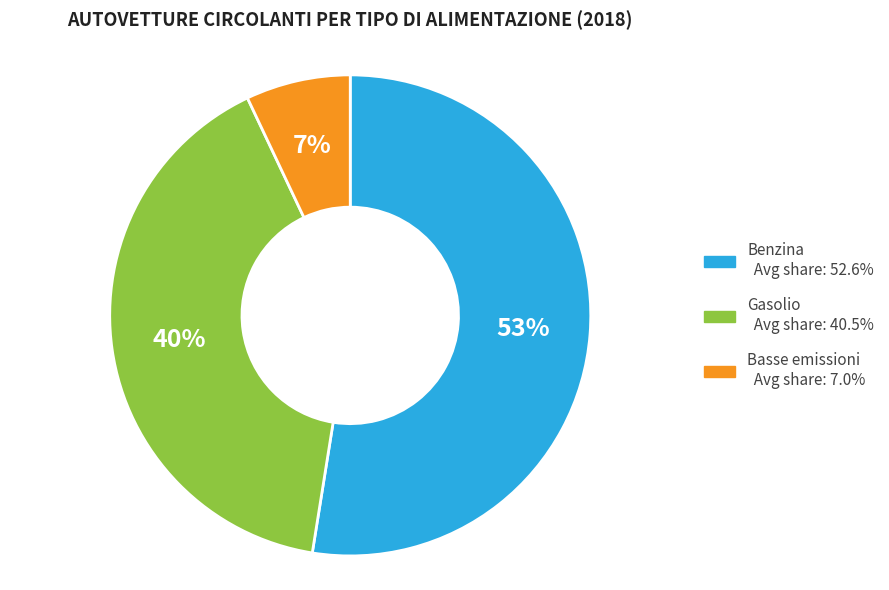

To the nearest percent, what is the average slice percentage?

33%